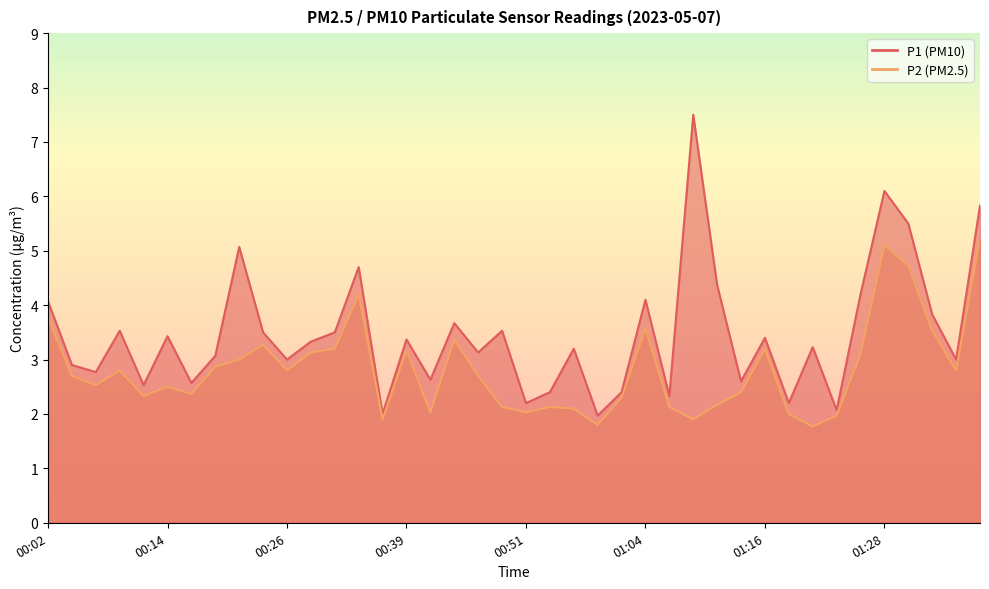

What is the difference between the highest and lowest values at 00:29?

0.2